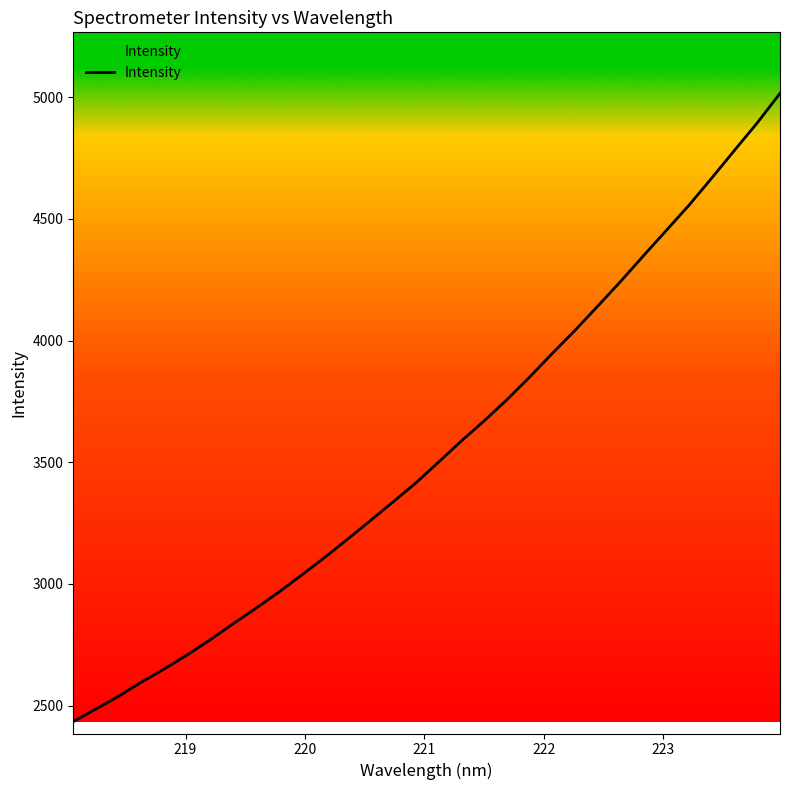

How many lines are shown in the chart?

1